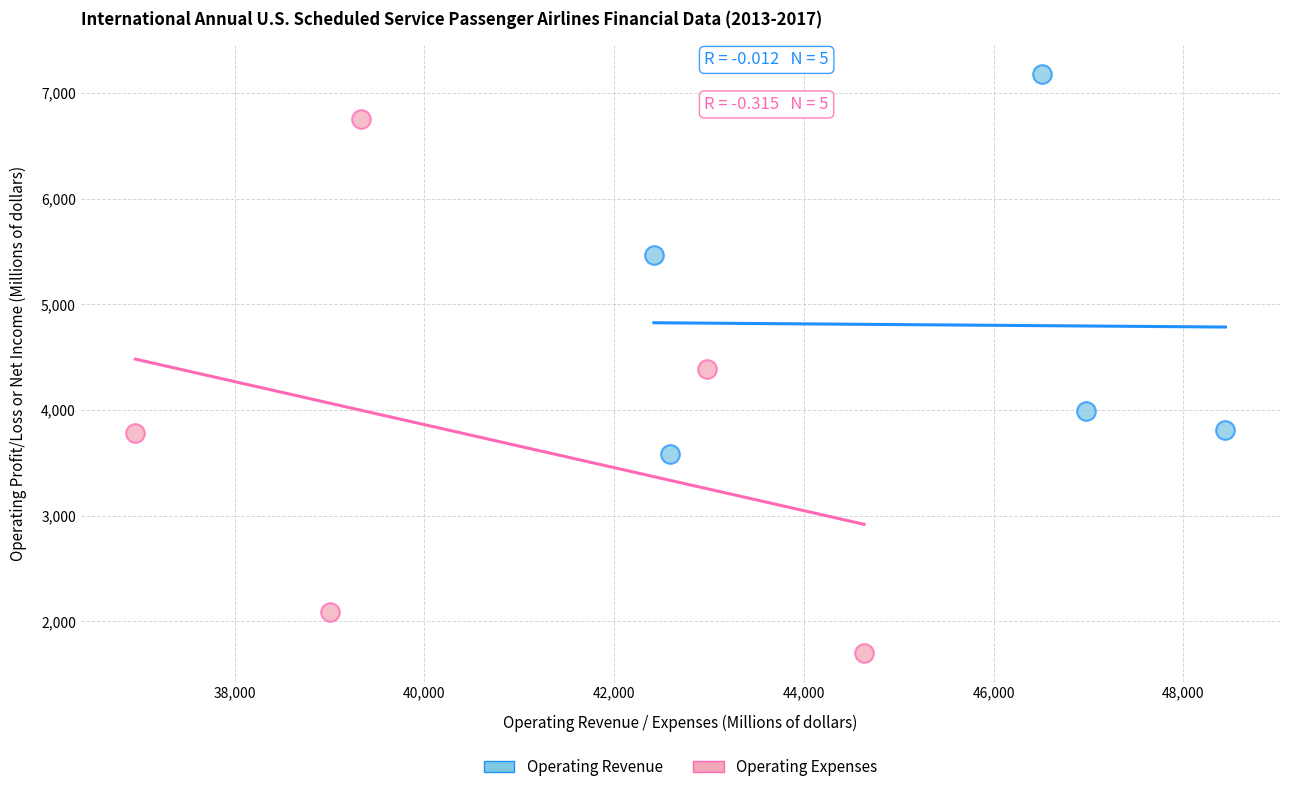

Which series contains the highest Y value?

Operating Revenue